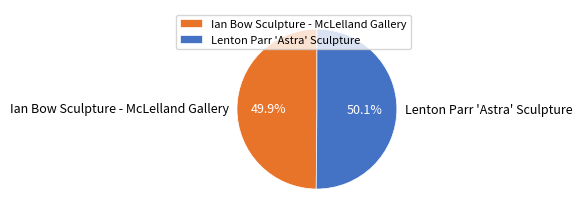

Combined, what portion of the pie is Ian Bow Sculpture - McLelland Gallery and Lenton Parr 'Astra' Sculpture?

100.0%